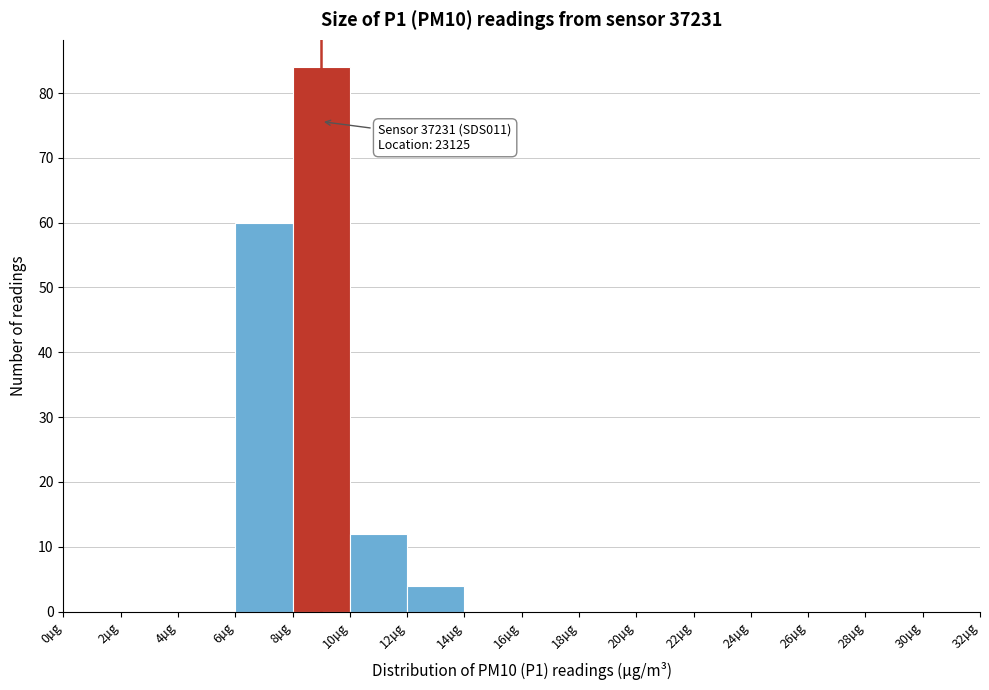

Over which range of the x-axis is the bar tallest?

8 to 10